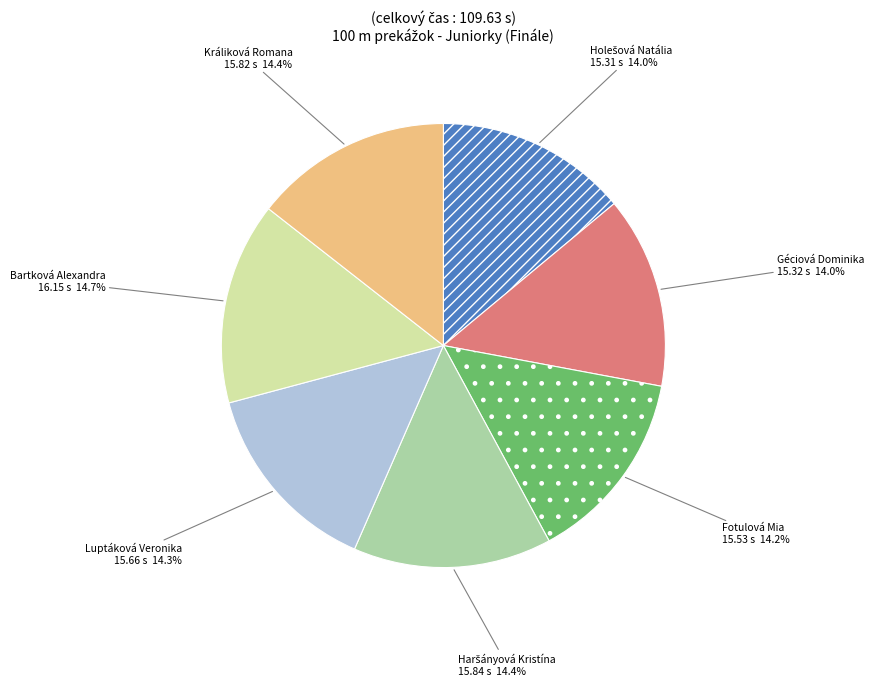

True or false: Luptáková Veronika accounts for 14% of the total.

True